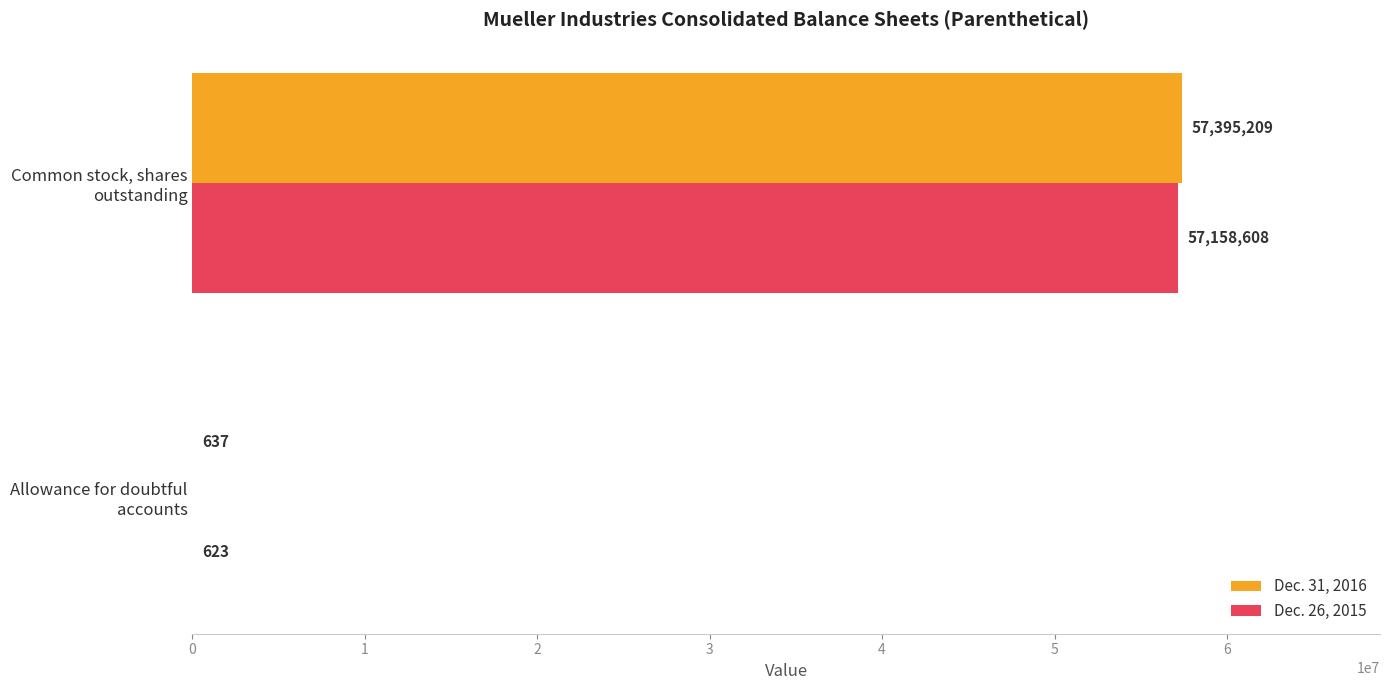

What is the sum of all Dec. 31, 2016 values?

57395846